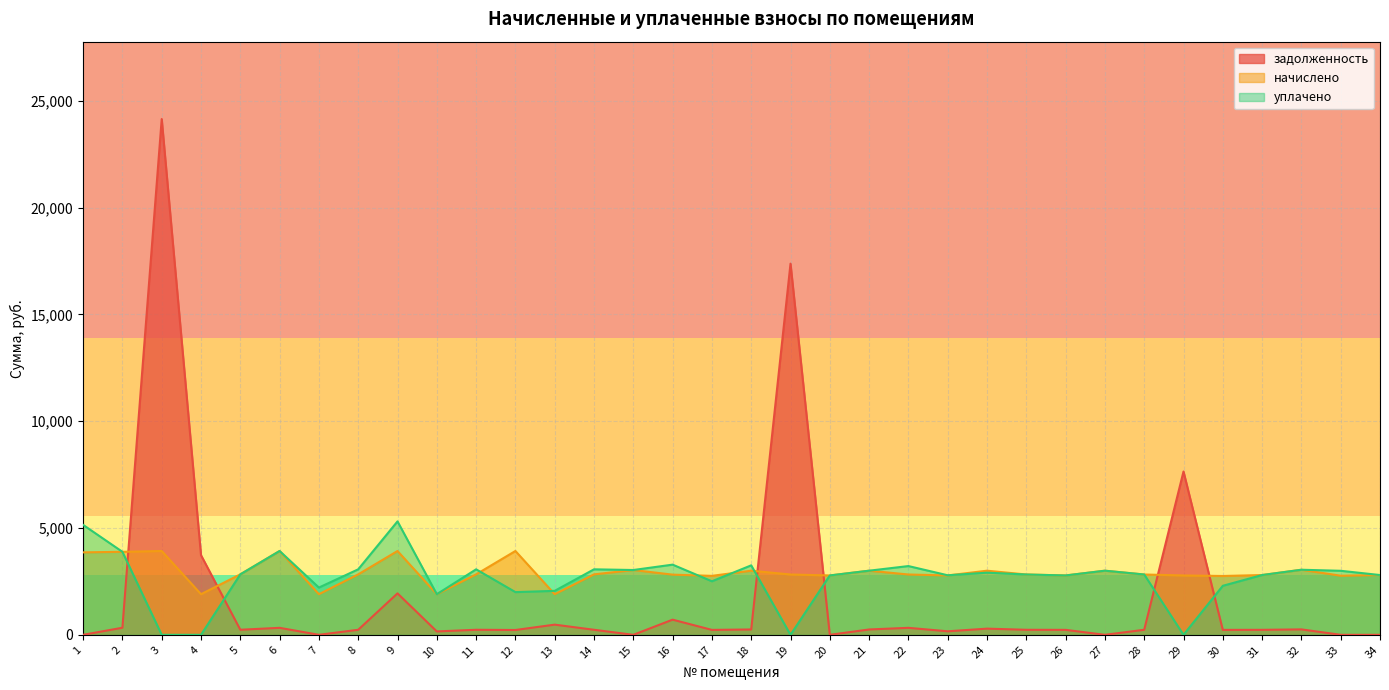

The уплачено series shows 2036.8 at 3. True or false?

False